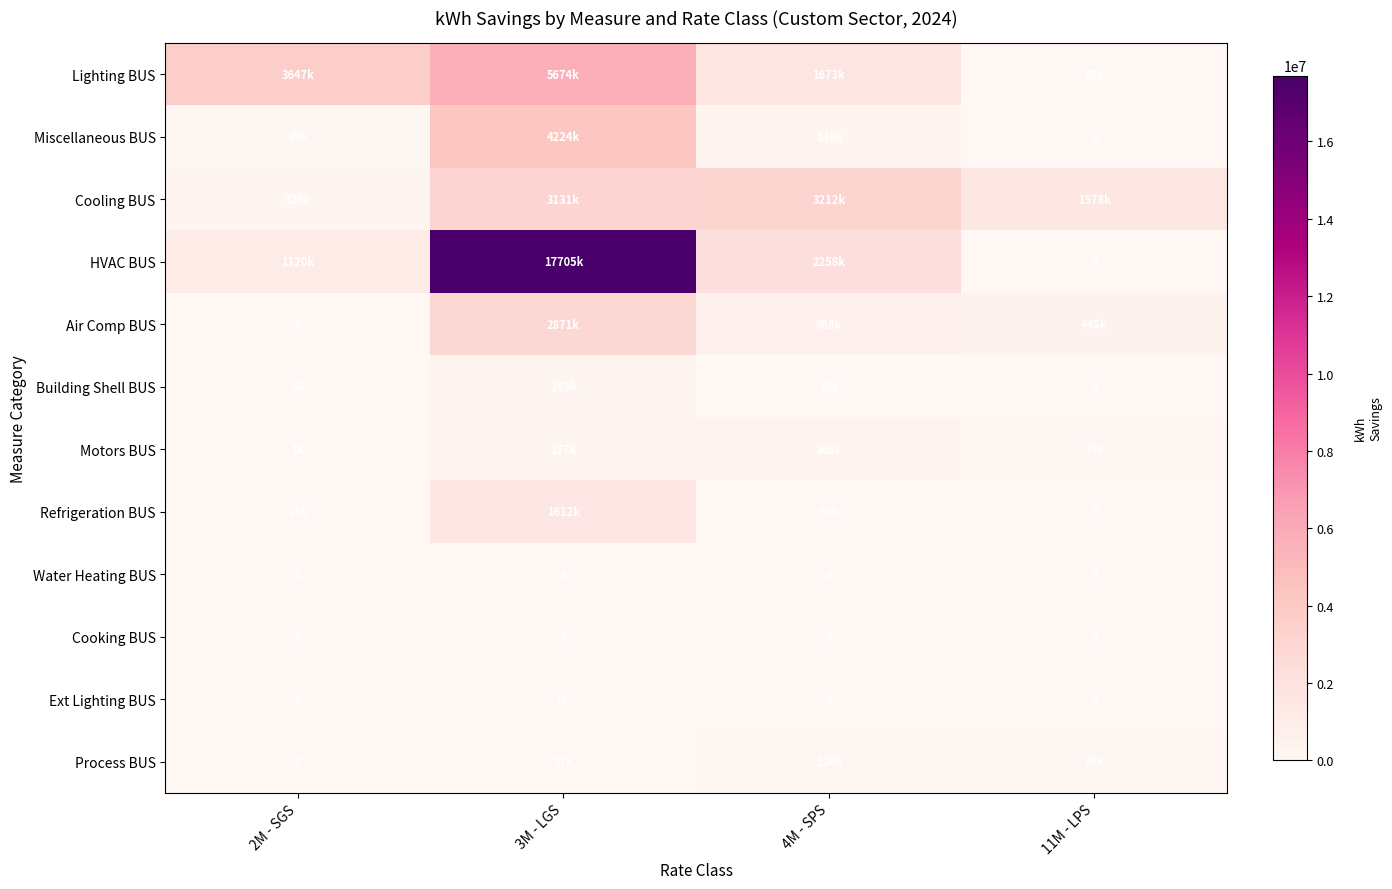

Which has a higher value, 11M - LPS or 2M - SGS?

2M - SGS